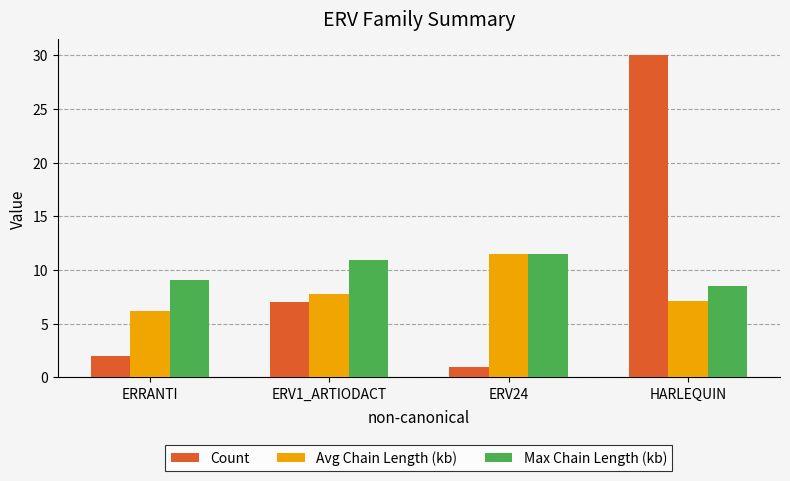

What is the difference between the Max Chain Length (kb) values at ERRANTI and HARLEQUIN?

0.6